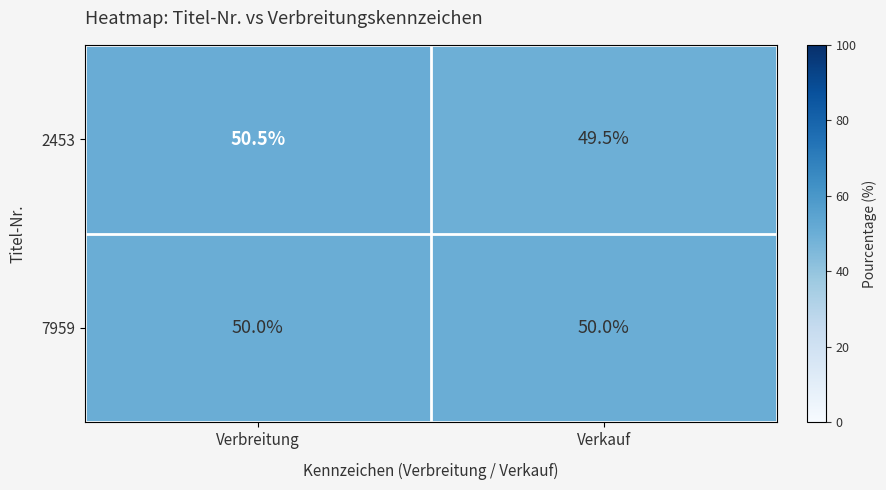

Read the 2453 value at Verbreitung.

50.5